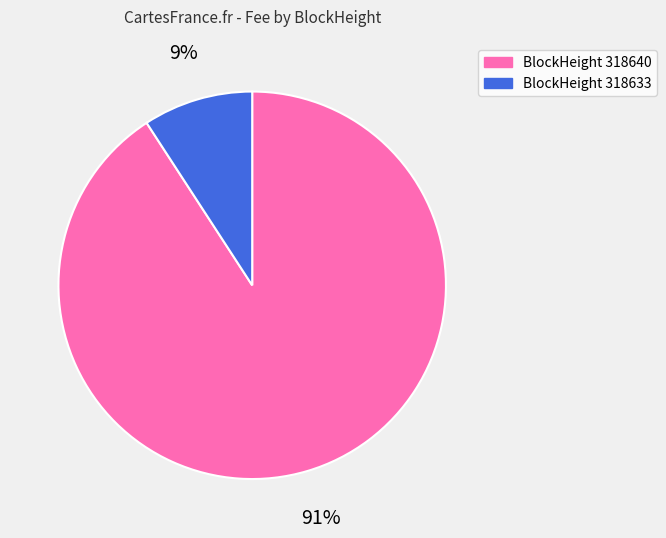

Count the number of slices in the pie.

2